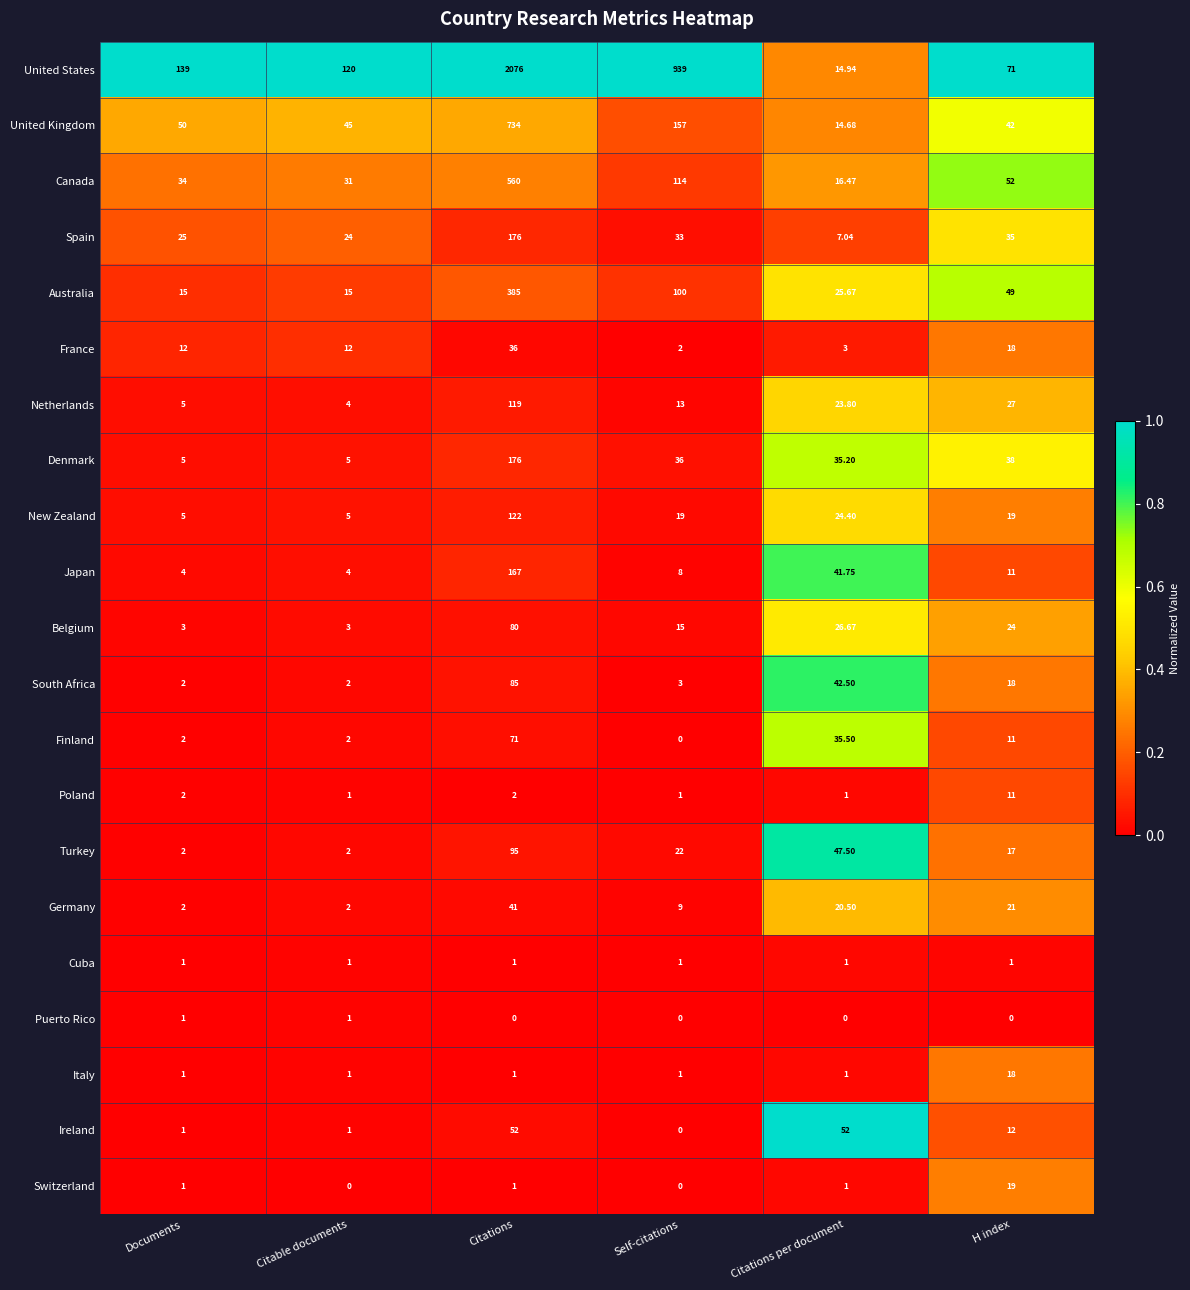

At how many categories does at least one series exceed 0?

6